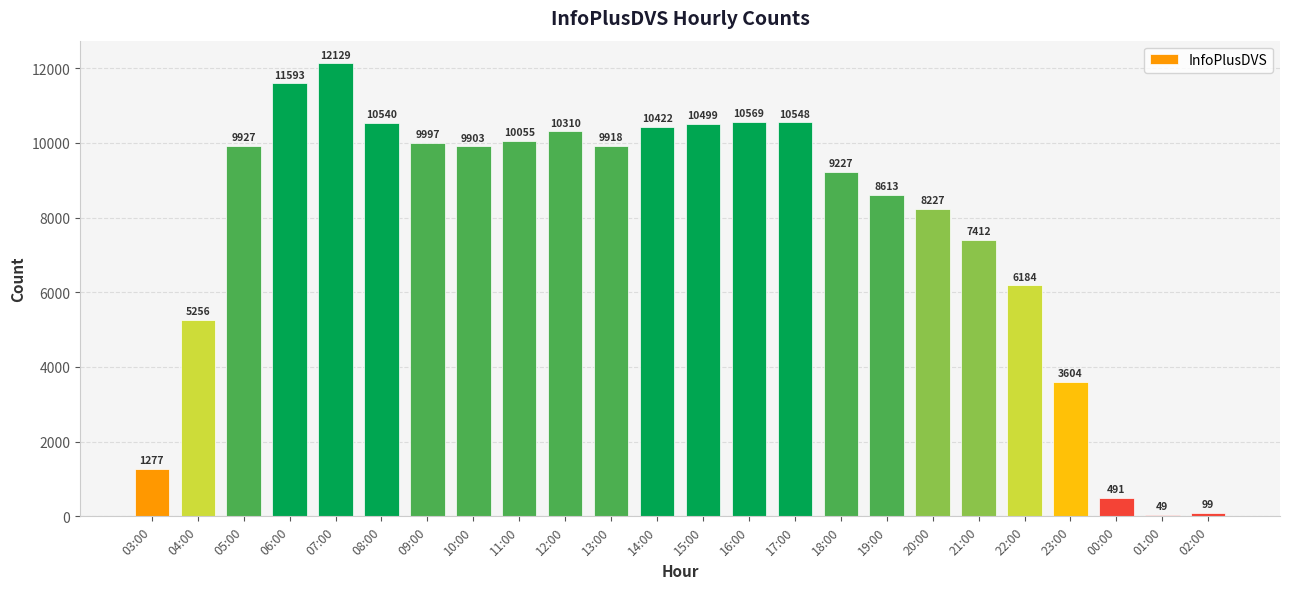

What is the value of the 23rd bar from the left?

49